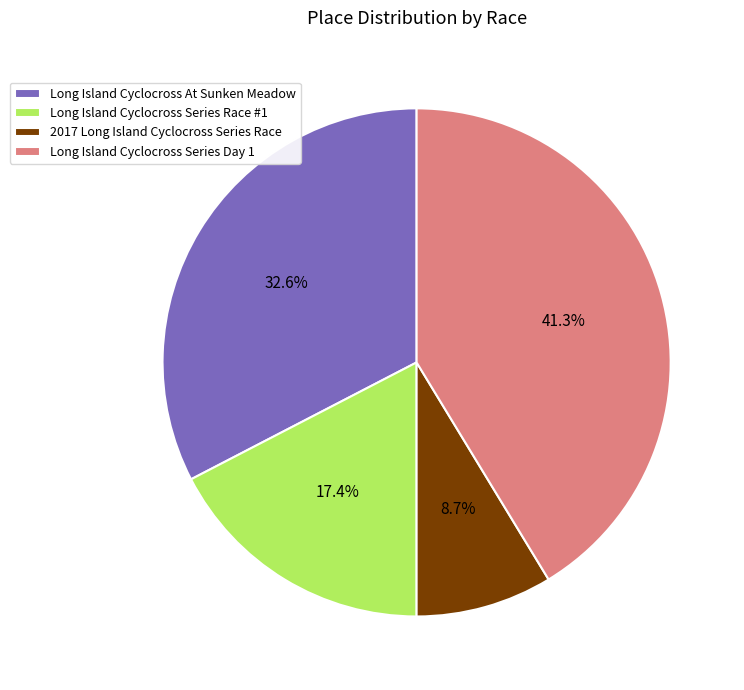

To the nearest percent, what is the difference between the largest and smallest slice percentages?

33%